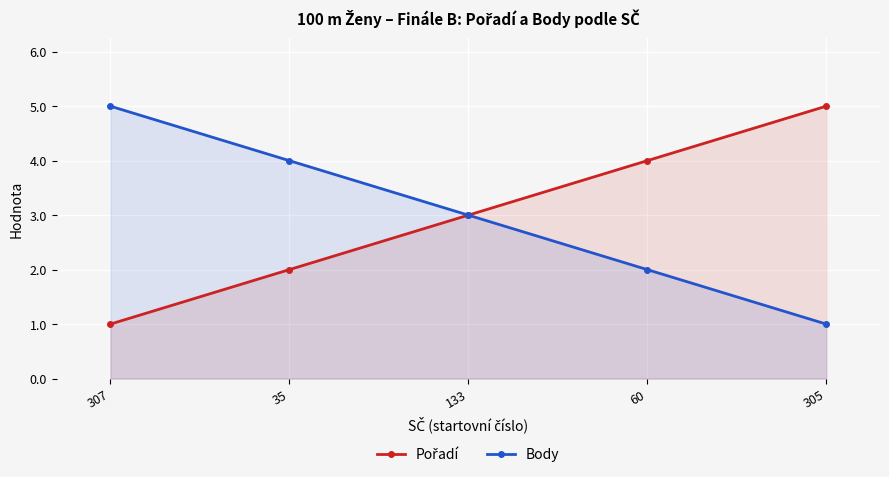

At which label does Pořadí first exceed 3?

60